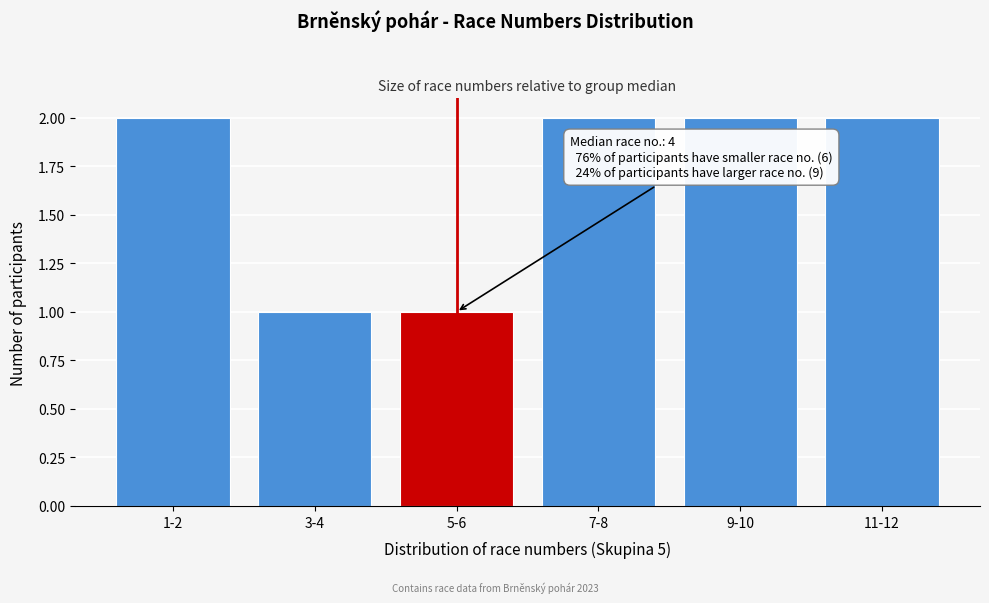

Reading right to left, list all the values displayed in this chart.

2	2	2	1	1	2